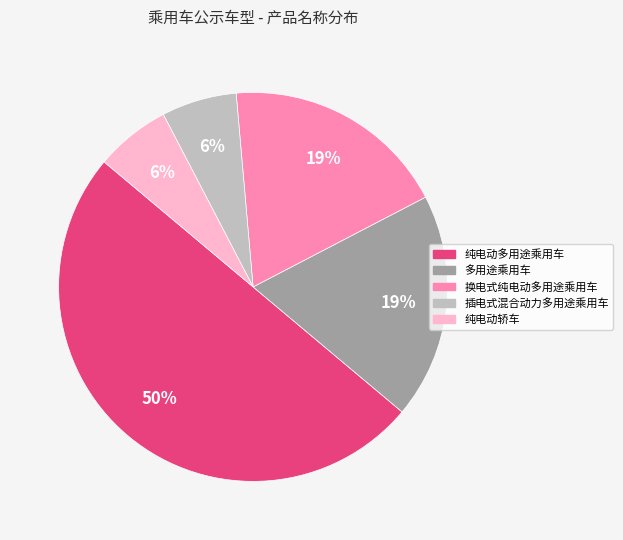

To the nearest percent, what is the difference between the largest and smallest slice percentages?

44%